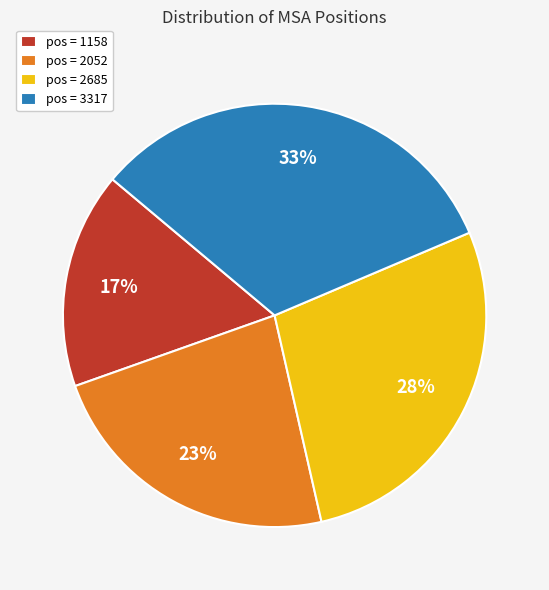

What is the smallest slice in the pie chart?

pos = 1158